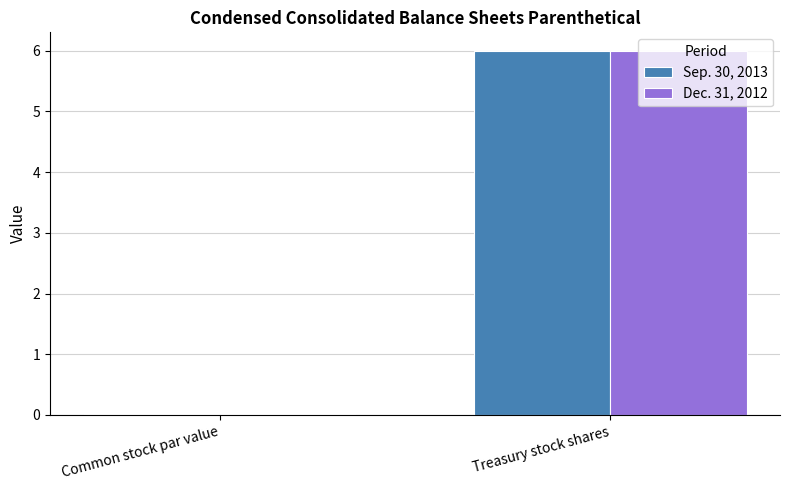

Are the bars grouped side by side (vs. stacked)?

Yes